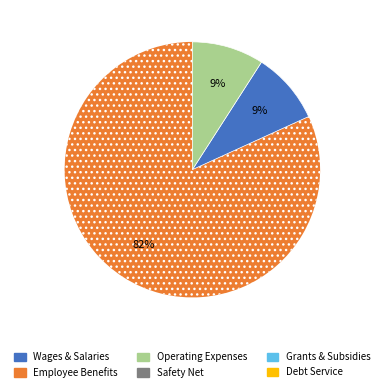

How many slices are in this pie chart?

3